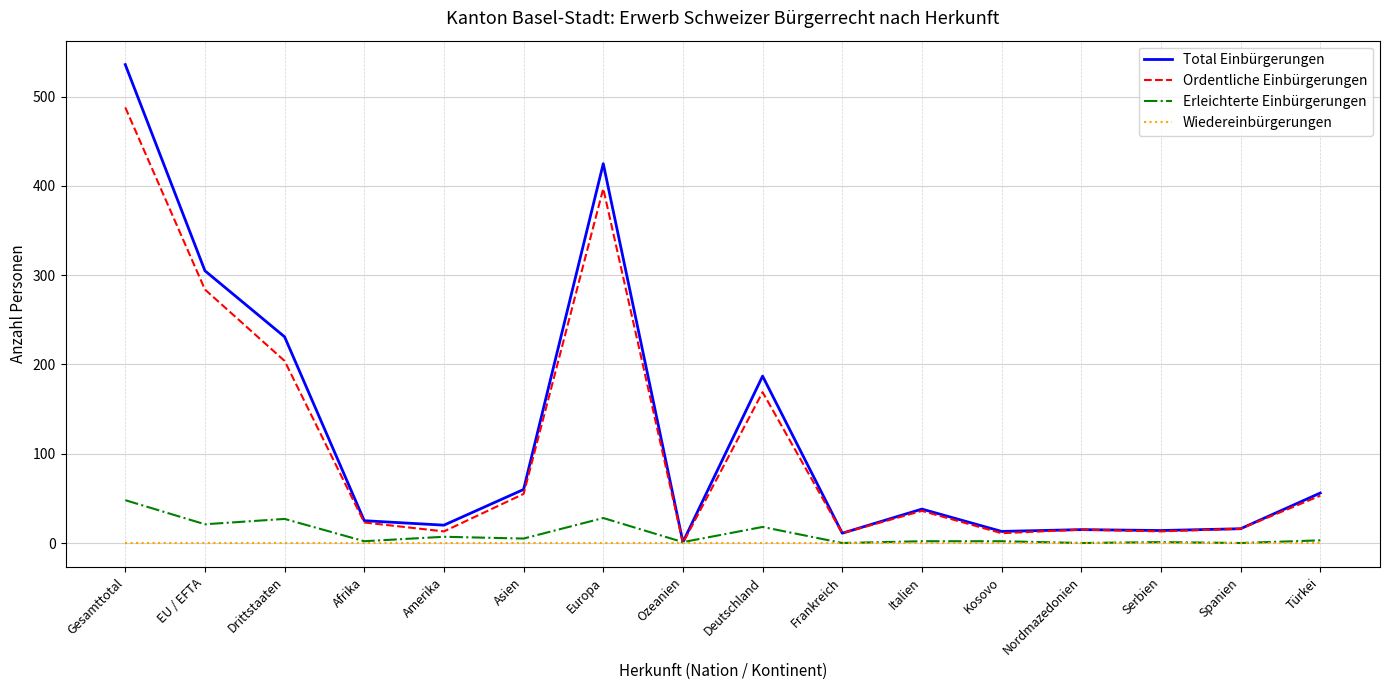

Is the value of Total Einbürgerungen at Asien greater than the value of Wiedereinbürgerungen at Ozeanien?

Yes